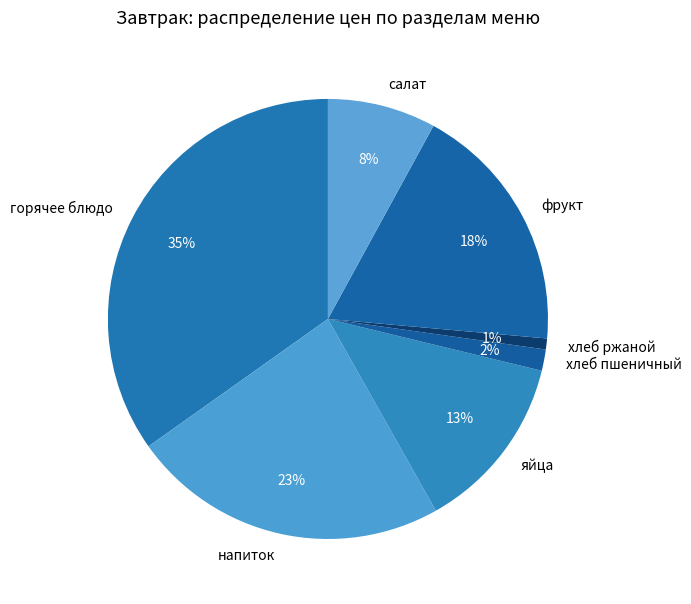

Is there a majority slice in this chart?

No